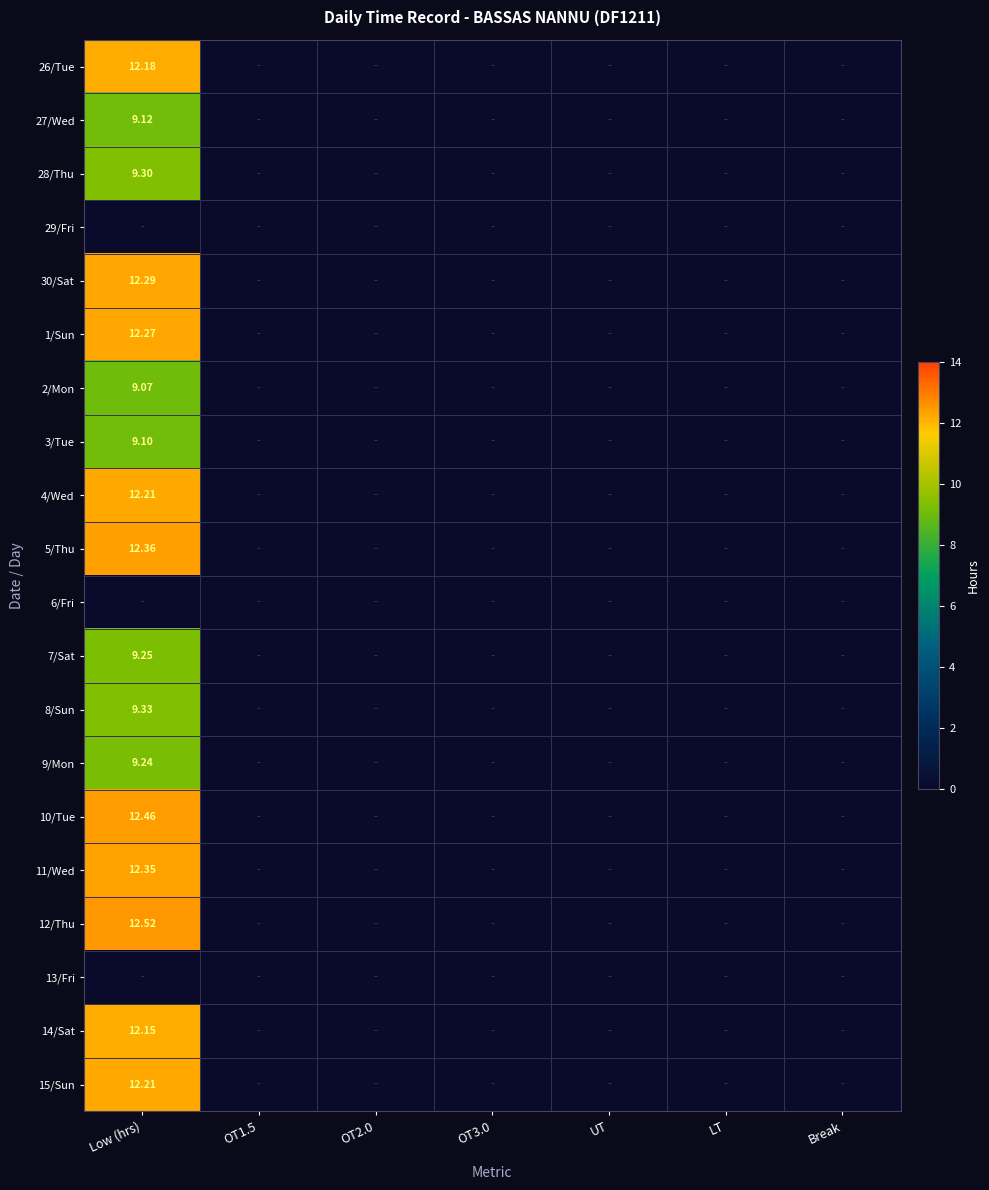

Which has a higher value, OT3.0 or OT2.0?

OT3.0